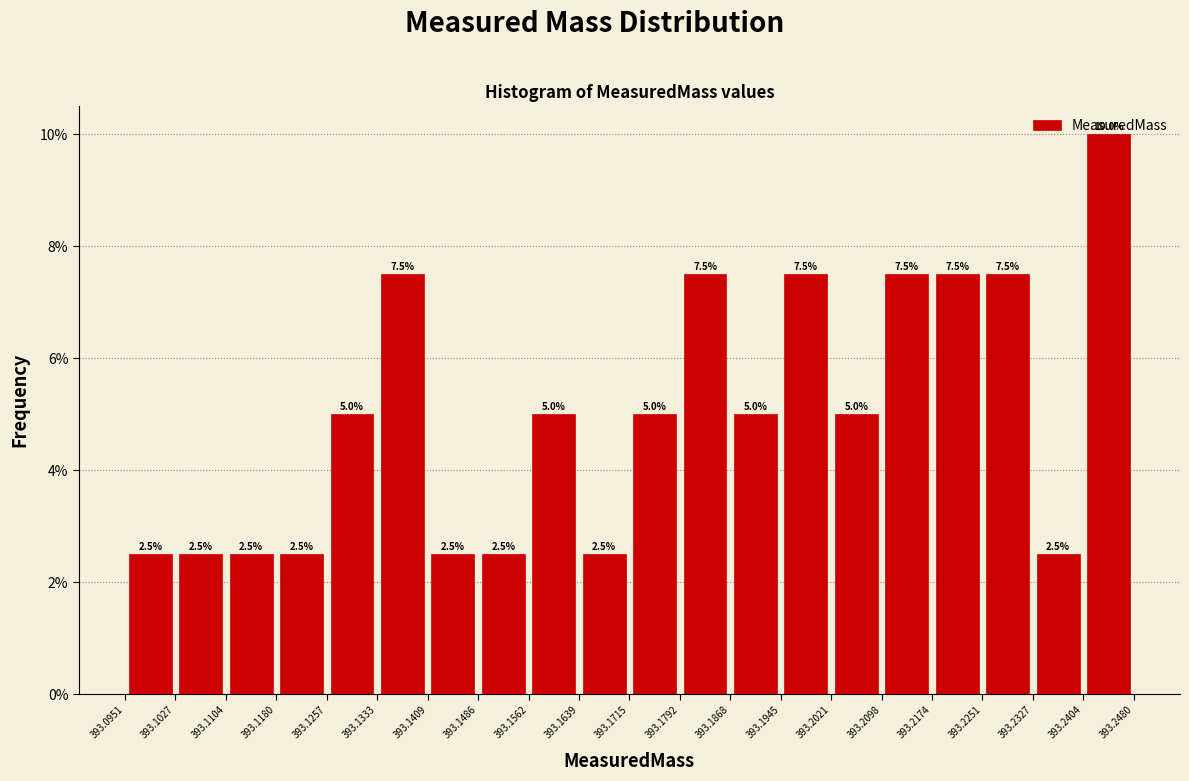

Reading left to right, list every bar in this chart as the range it spans on the x-axis followed by its height.

393.0951 to 393.1027: 2.5
393.1027 to 393.1104: 2.5
393.1104 to 393.1180: 2.5
393.1180 to 393.1257: 2.5
393.1257 to 393.1333: 5.0
393.1333 to 393.1409: 7.5
393.1409 to 393.1486: 2.5
393.1486 to 393.1562: 2.5
393.1562 to 393.1639: 5.0
393.1639 to 393.1715: 2.5
393.1715 to 393.1792: 5.0
393.1792 to 393.1868: 7.5
393.1868 to 393.1945: 5.0
393.1945 to 393.2021: 7.5
393.2021 to 393.2098: 5.0
393.2098 to 393.2174: 7.5
393.2174 to 393.2251: 7.5
393.2251 to 393.2327: 7.5
393.2327 to 393.2404: 2.5
393.2404 to 393.2480: 10.0